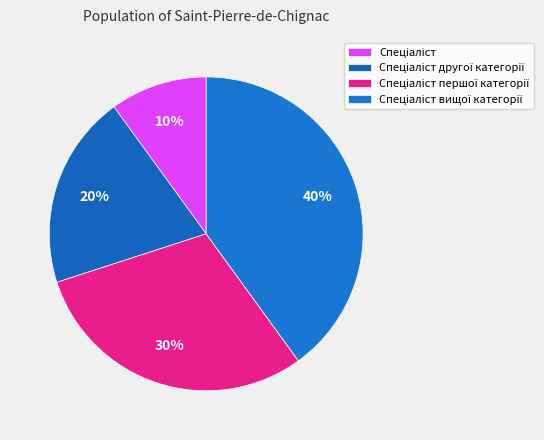

To the nearest percent, what is the combined percentage of Спеціаліст другої категорії and Спеціаліст?

30%